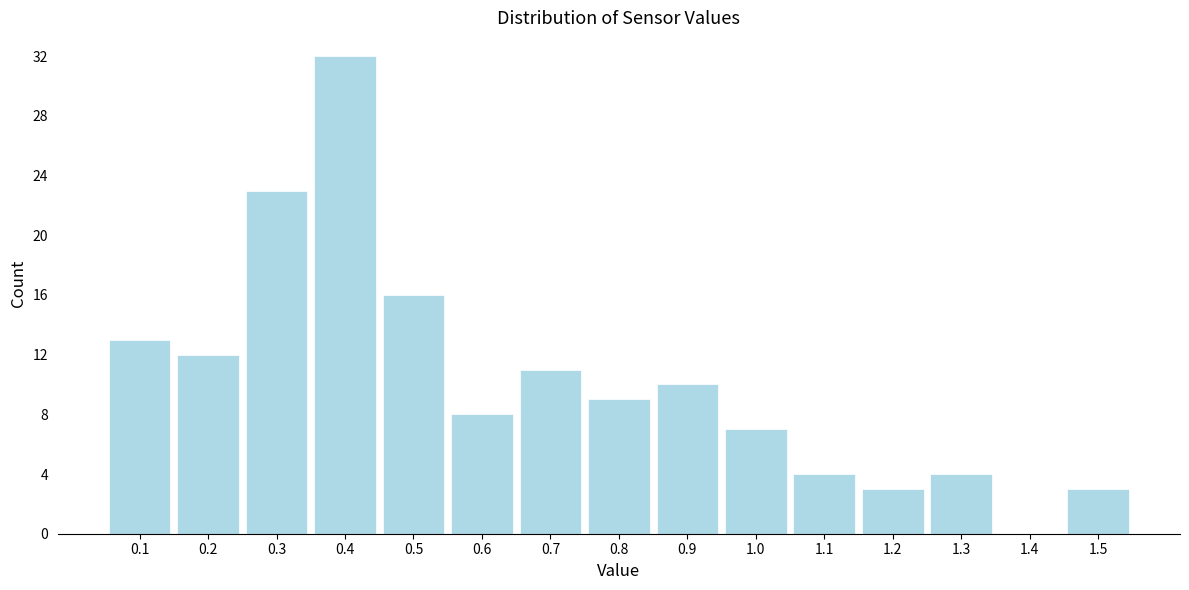

Reading left to right, transcribe this chart: for each bar, give the range it covers on the x-axis and its height. The values are not printed on the chart, so give them approximately, as read against the axis.

0.05 to 0.15: 13
0.15 to 0.25: 12
0.25 to 0.35: 23
0.35 to 0.45: 32
0.45 to 0.55: 16
0.55 to 0.65: 8
0.65 to 0.75: 11
0.75 to 0.85: 9
0.85 to 0.95: 10
0.95 to 1.05: 7
1.05 to 1.15: 4
1.15 to 1.25: 3
1.25 to 1.35: 4
1.35 to 1.45: 0
1.45 to 1.55: 3